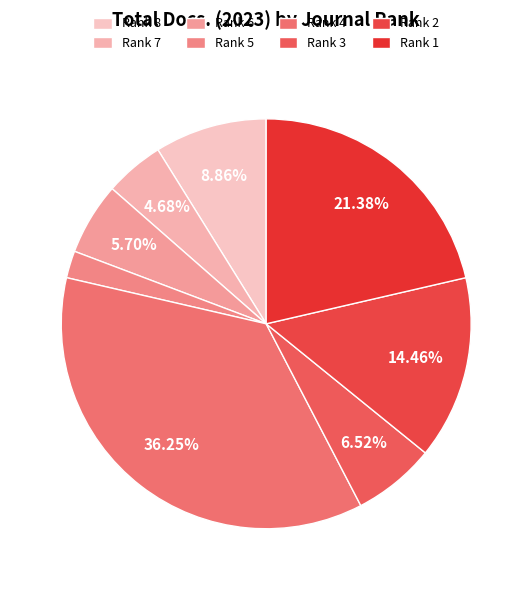

How many slices are in this pie chart?

8